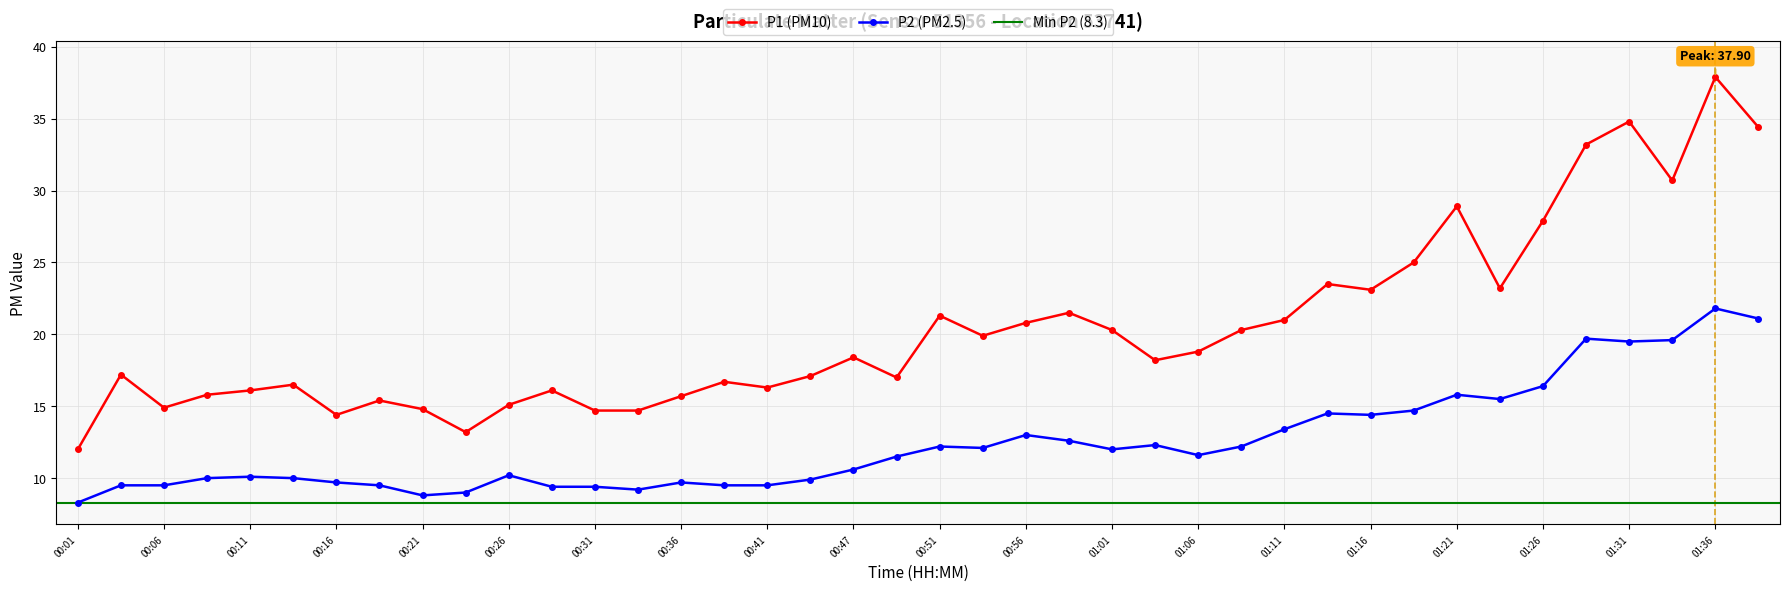

The value of P1 at 01:11 is 31.3. True or false?

False